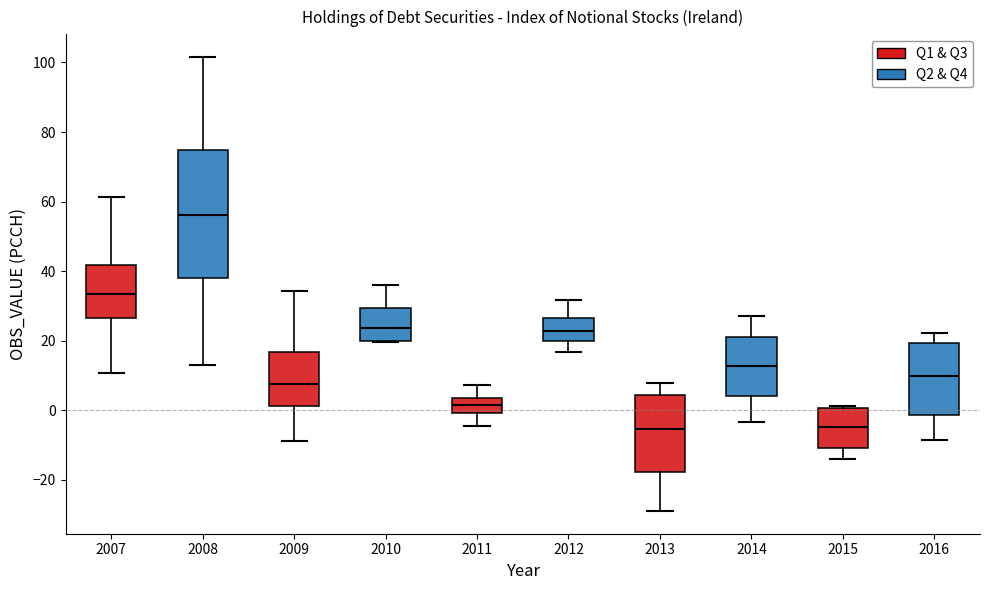

Which box has the highest median line?

2008